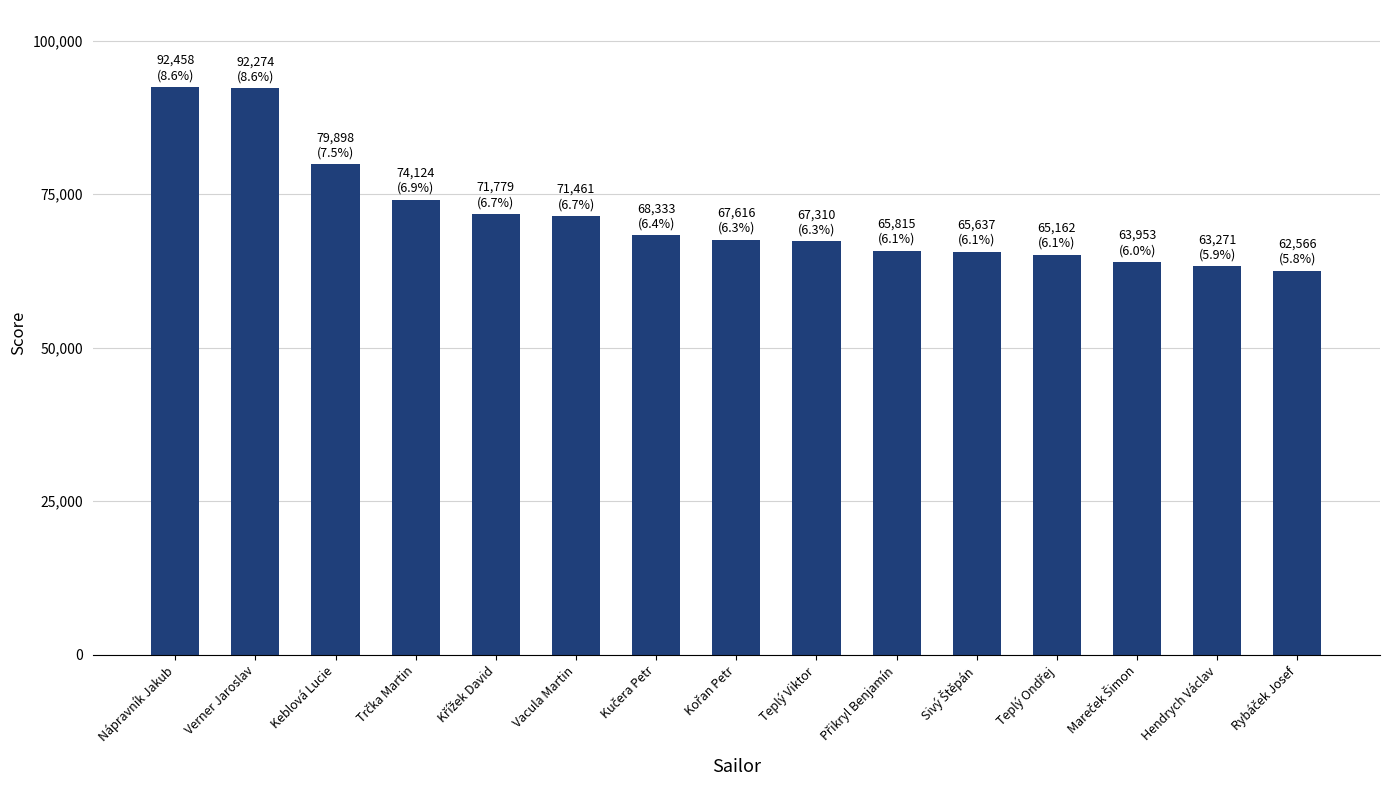

The chart shows a value of 71461 at Vacula Martin. True or false?

True